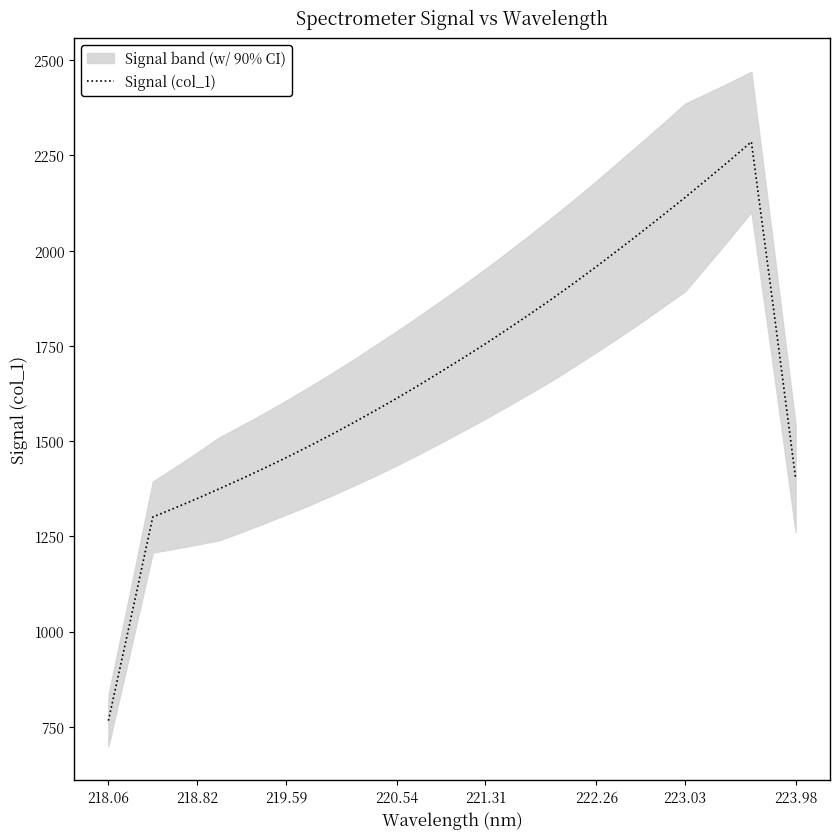

What is the lowest value of the Signal (col_1) series?

765.9